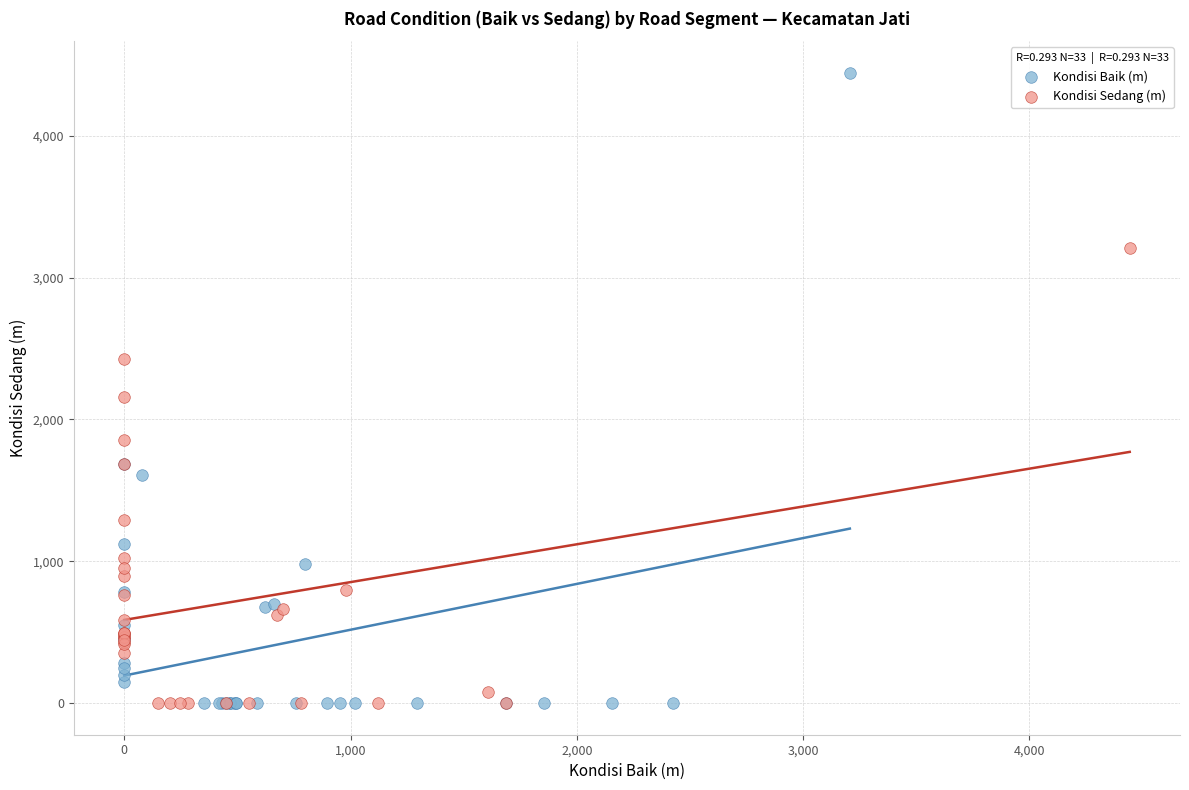

Which series reaches the maximum Y coordinate?

Kondisi Baik (m)